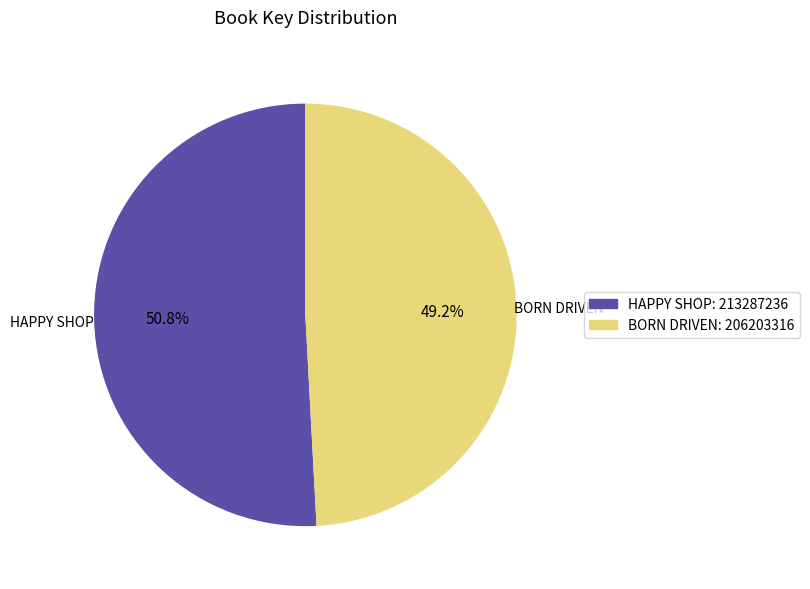

Does any single category account for the majority?

Yes